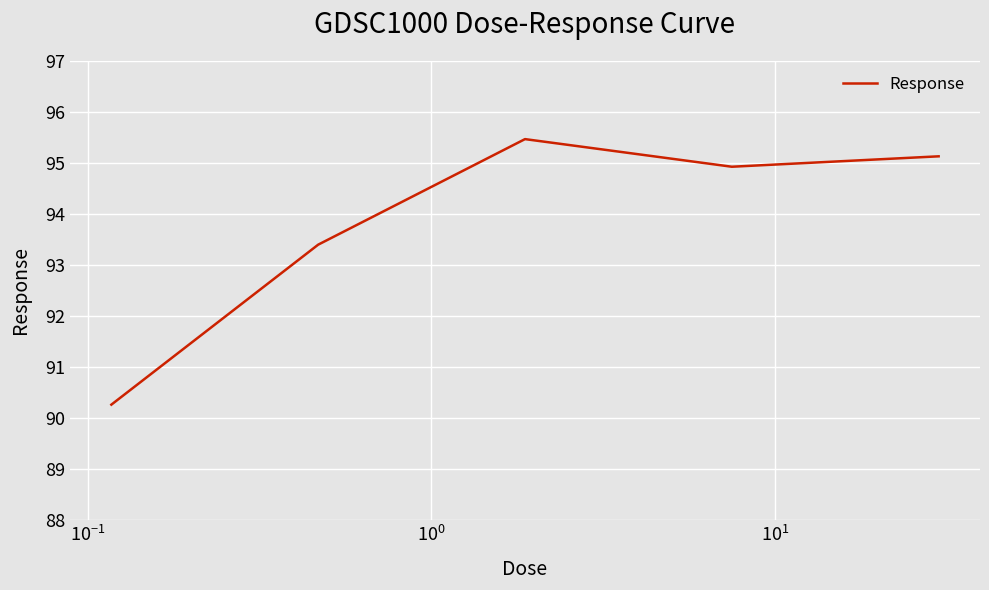

What is the average value?

93.8